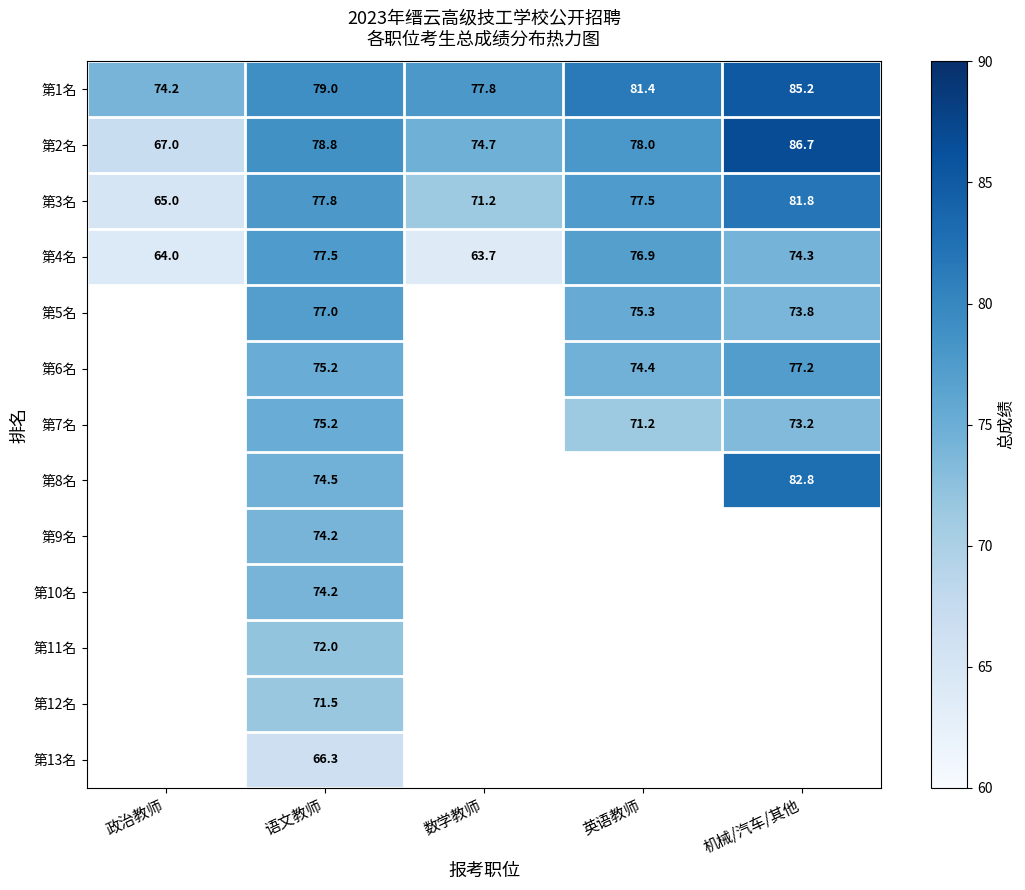

What is the difference between the maximum and minimum values in the 第4名 series?

13.8